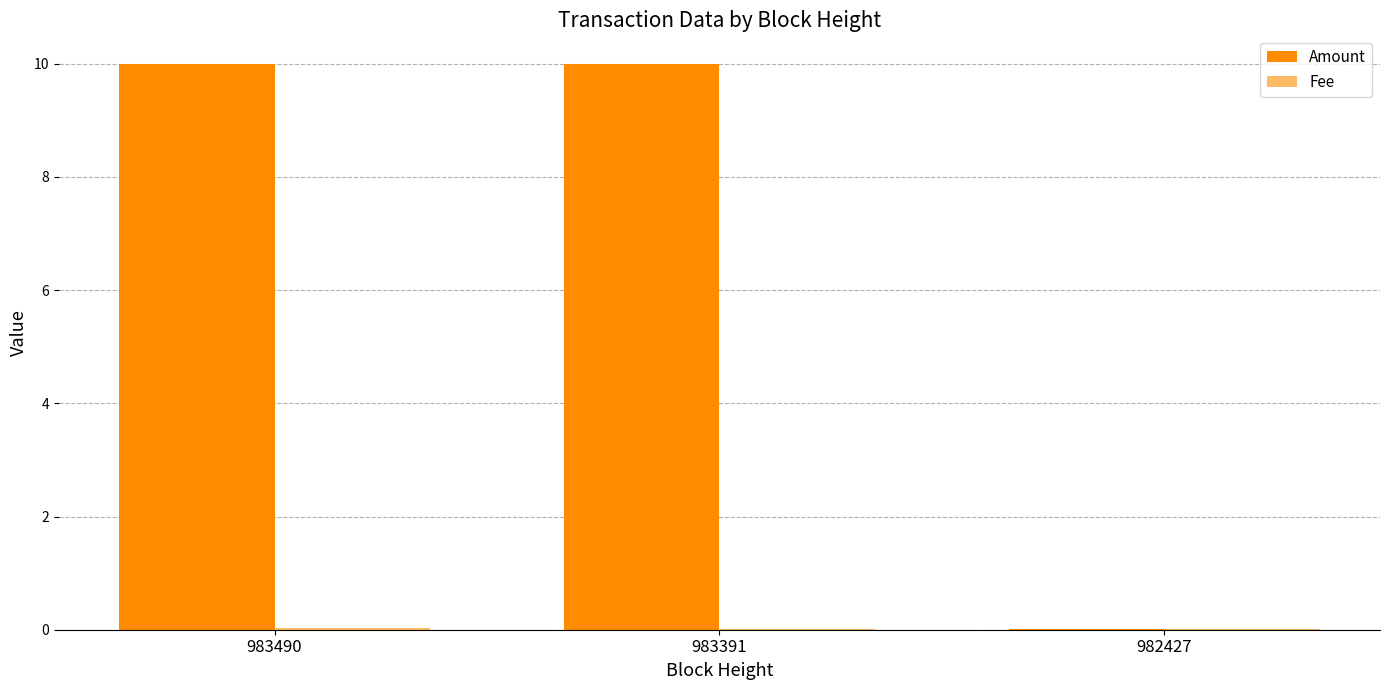

What is the maximum value shown in the chart?

10.0